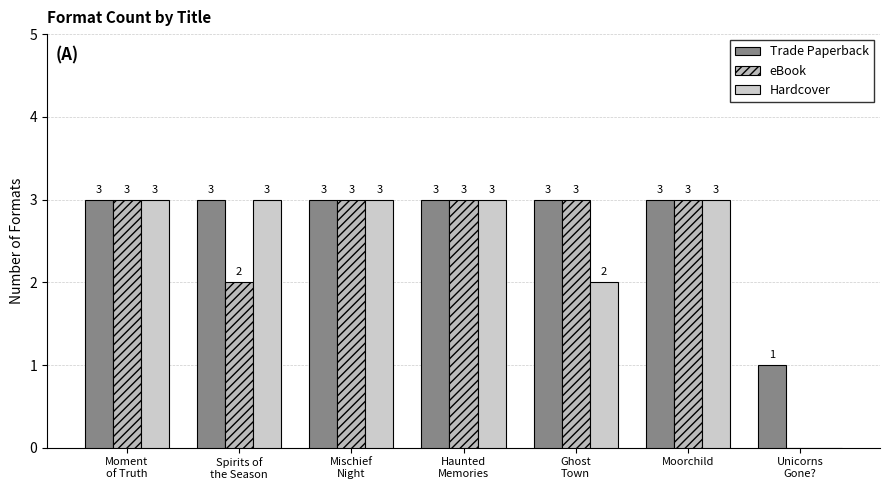

Reading left to right, extract all data points from this chart.

Trade Paperback: Moment
of Truth=3	Spirits of
the Season=3	Mischief
Night=3	Haunted
Memories=3	Ghost
Town=3	Moorchild=3	Unicorns
Gone?=1
eBook: Moment
of Truth=3	Spirits of
the Season=2	Mischief
Night=3	Haunted
Memories=3	Ghost
Town=3	Moorchild=3	Unicorns
Gone?=0
Hardcover: Moment
of Truth=3	Spirits of
the Season=3	Mischief
Night=3	Haunted
Memories=3	Ghost
Town=2	Moorchild=3	Unicorns
Gone?=0